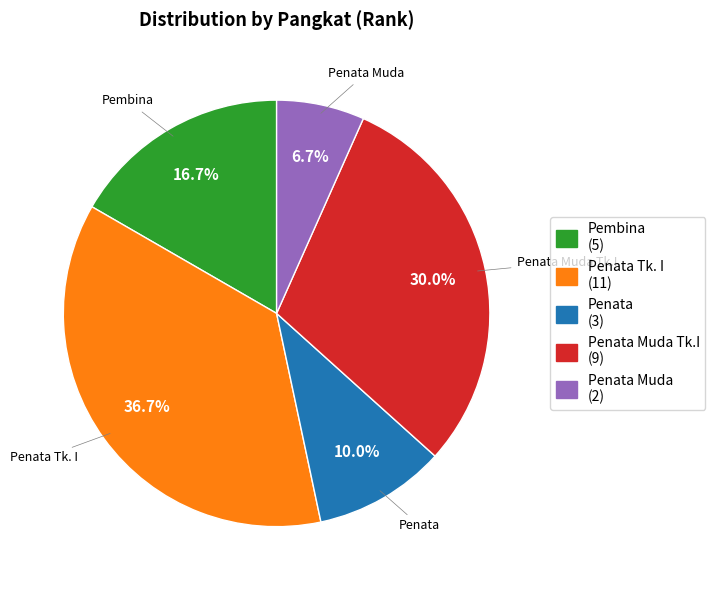

What is the largest slice in the pie chart?

Penata Tk. I (11)